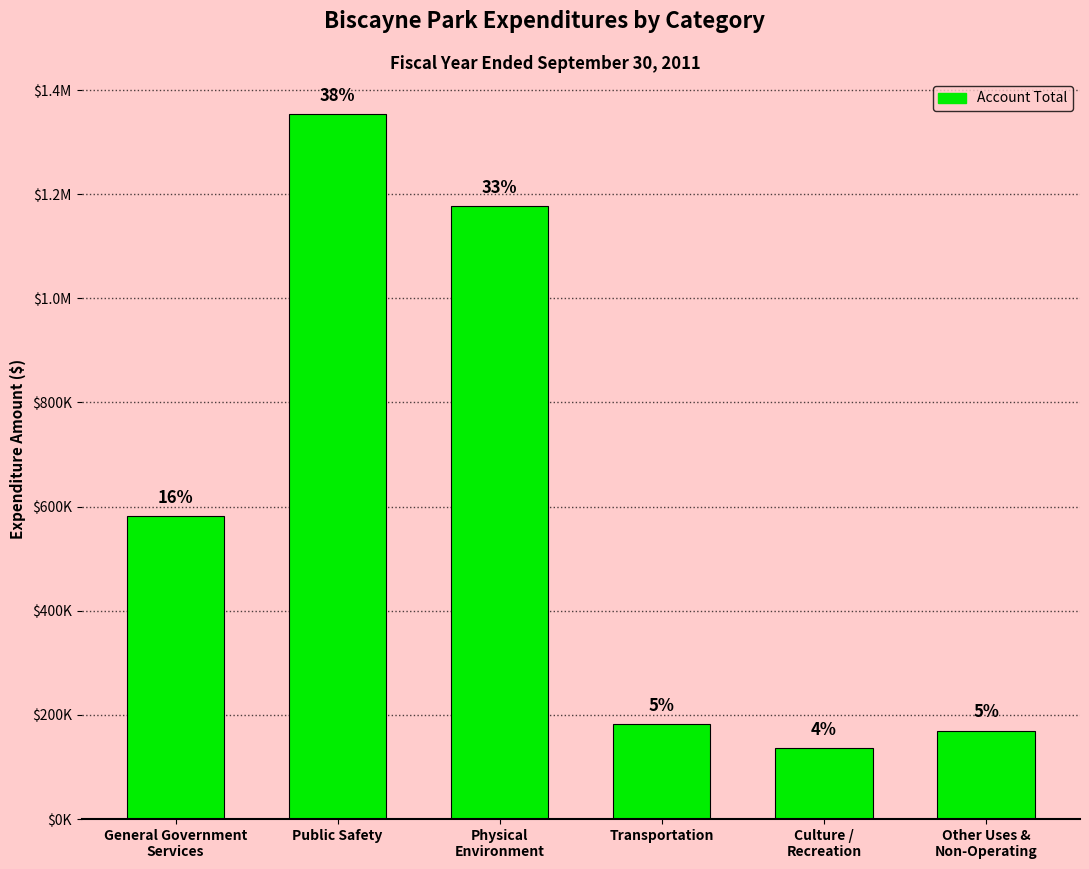

What is the difference between the maximum and minimum values?

1217852